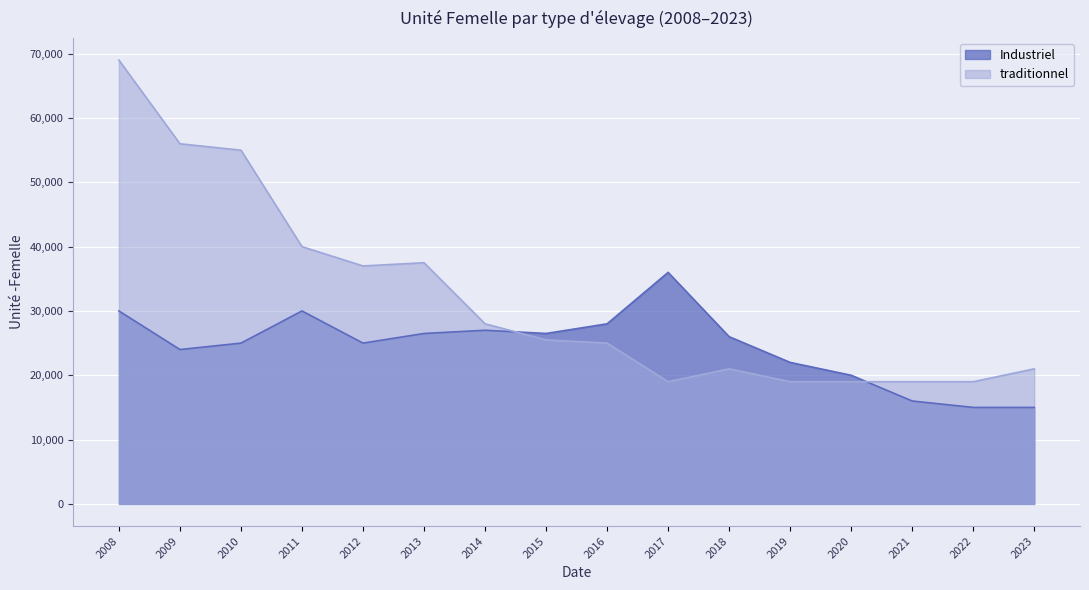

What is the value of the traditionnel point at the 14th from the left?

19000